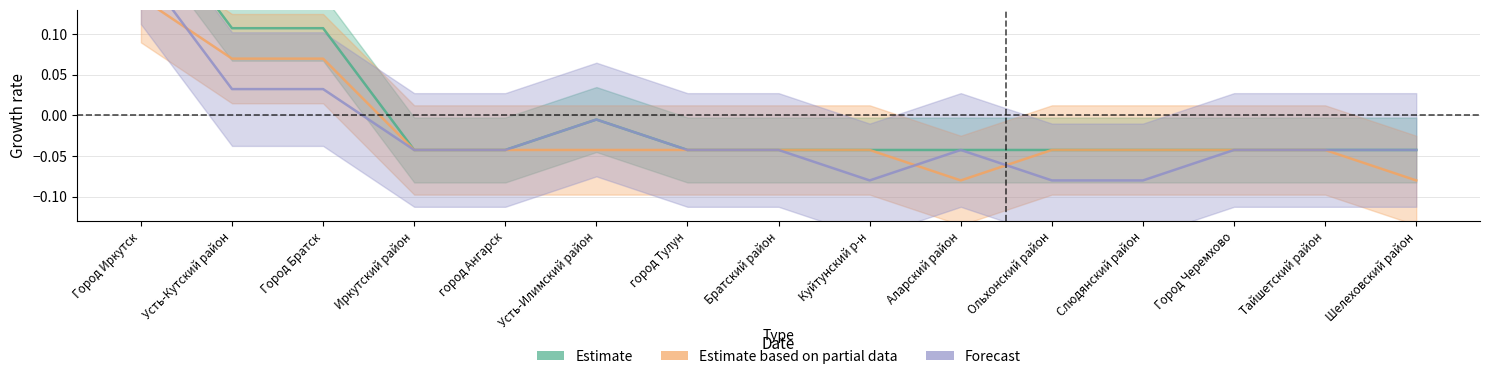

Between which two adjacent categories do Forecast and Estimate based on partial data first intersect?

Город Иркутск and Усть-Кутский район